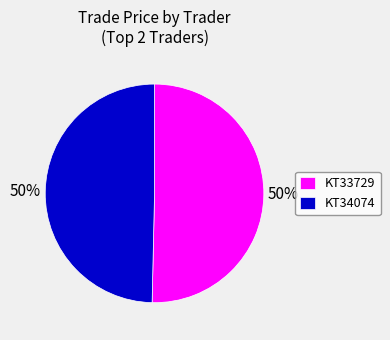

To the nearest percent, what is the average slice percentage?

50%